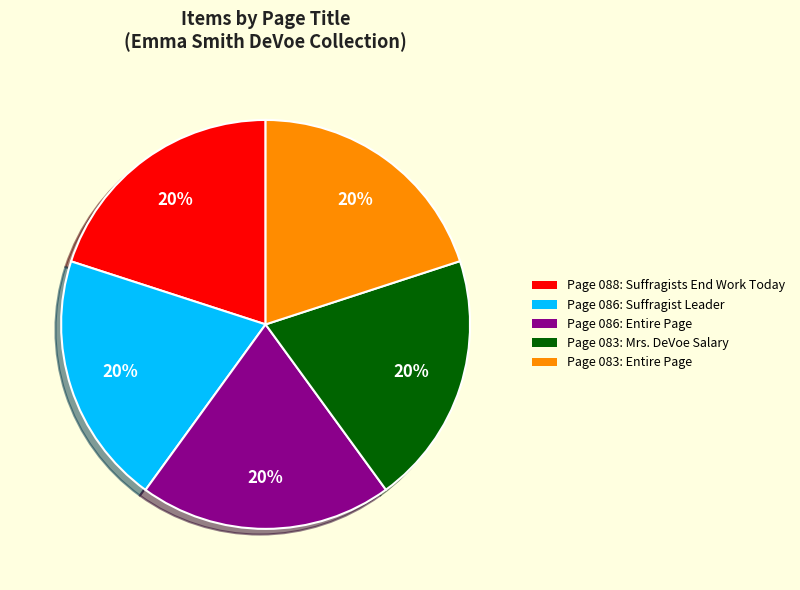

To the nearest percent, what is the average slice percentage?

20%